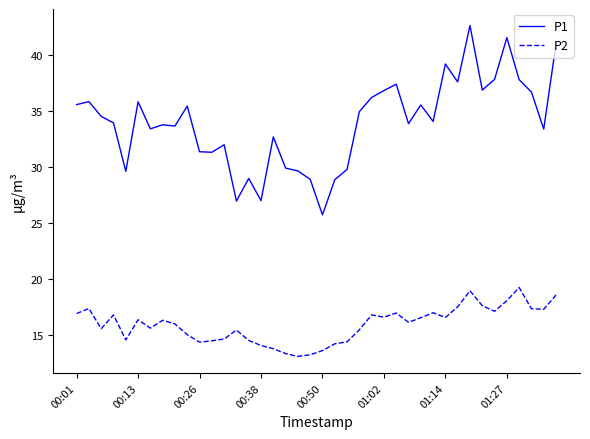

Which series has the largest total across all categories?

P1